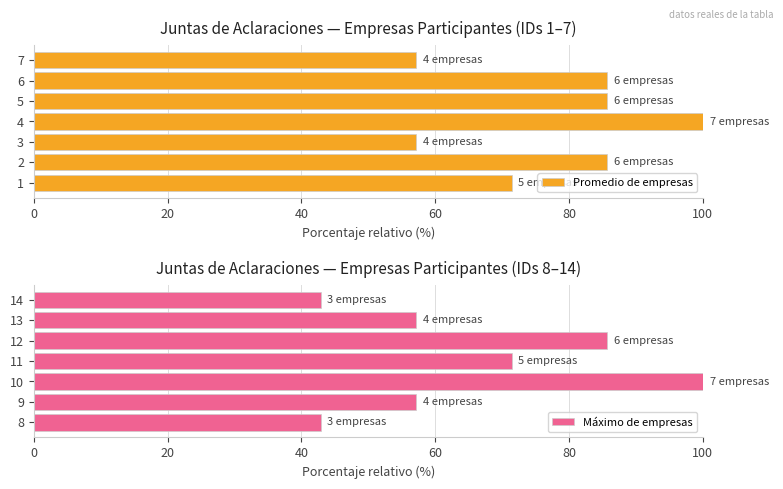

The value of Promedio de empresas at 3 is 57.1. True or false?

True